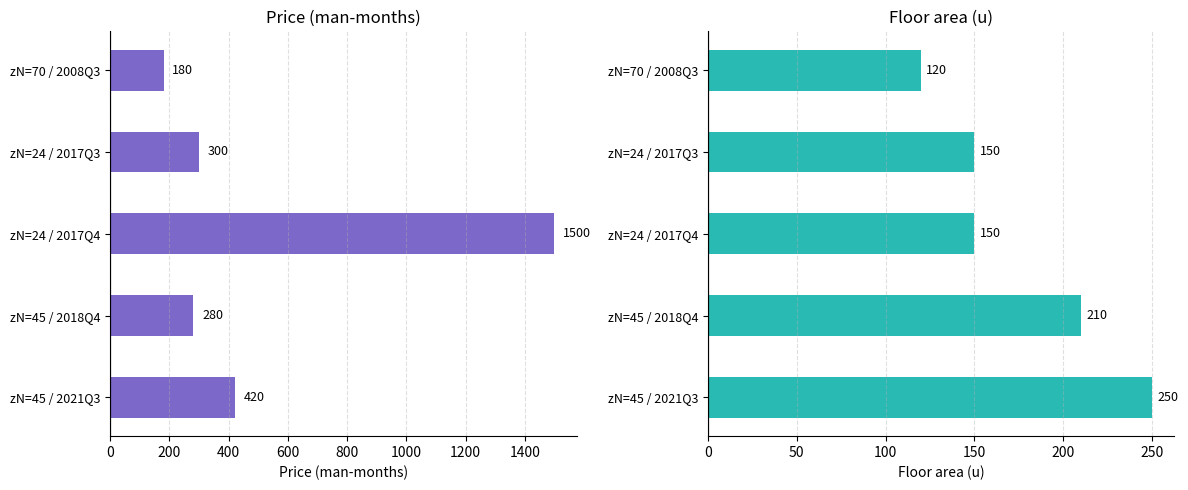

How many values in the Price (man-months) series are below 300?

2